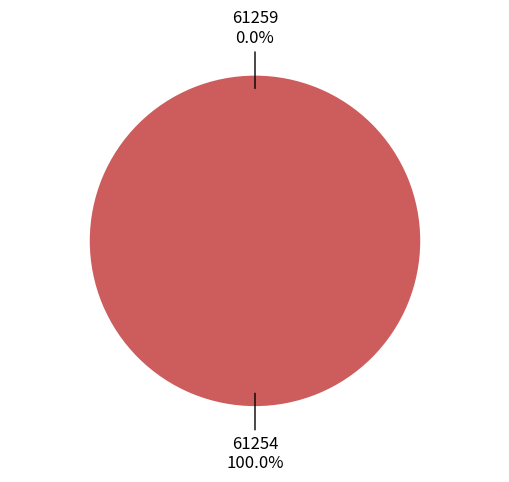

Which slice is the smallest?

61259